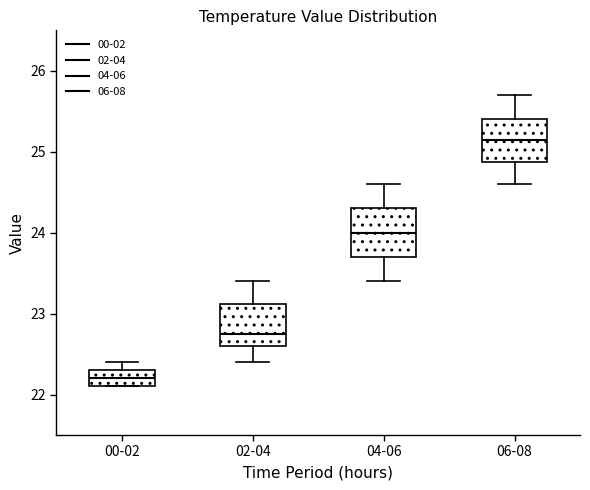

Reading left to right, read every box against the y-axis: the position of its median line, the range the box covers, and the ends of its whiskers. The values are not printed on the chart, so give them approximately, as read against the axis.

00-02: median 22.2, box 22.1 to 22.3, whiskers 22.1 to 22.4
02-04: median 22.8, box 22.6 to 23.1, whiskers 22.4 to 23.4
04-06: median 24.0, box 23.7 to 24.3, whiskers 23.4 to 24.6
06-08: median 25.2, box 24.9 to 25.4, whiskers 24.6 to 25.7